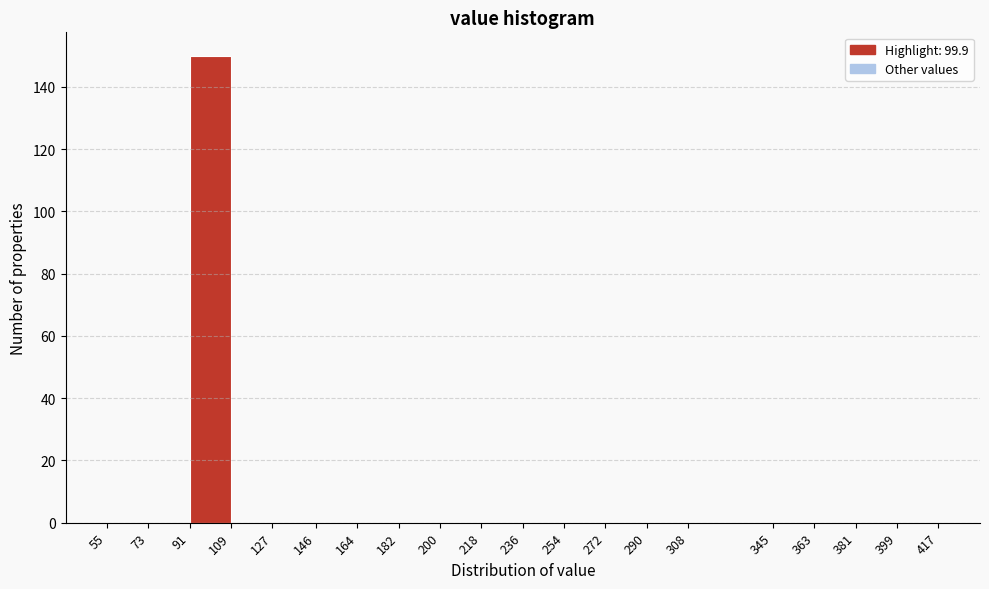

What is the height of the bar covering 91 to 109 on the x-axis? The values are not printed on the chart, so give them approximately, as read against the axis.

150